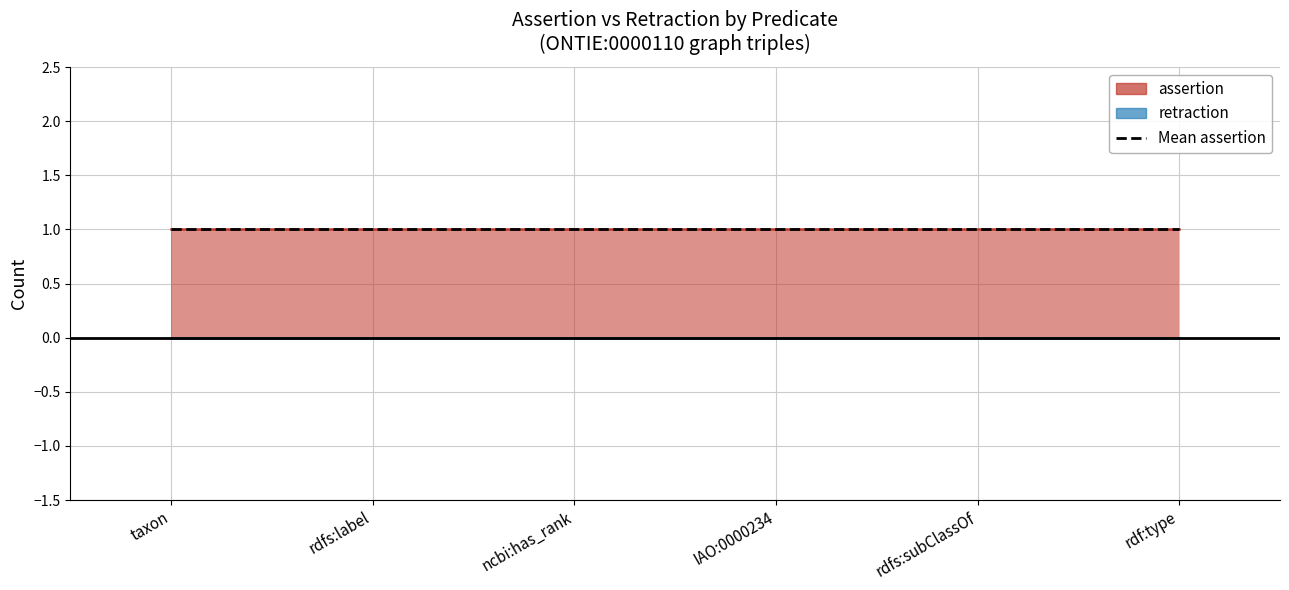

Which series has the largest range (max minus min)?

assertion